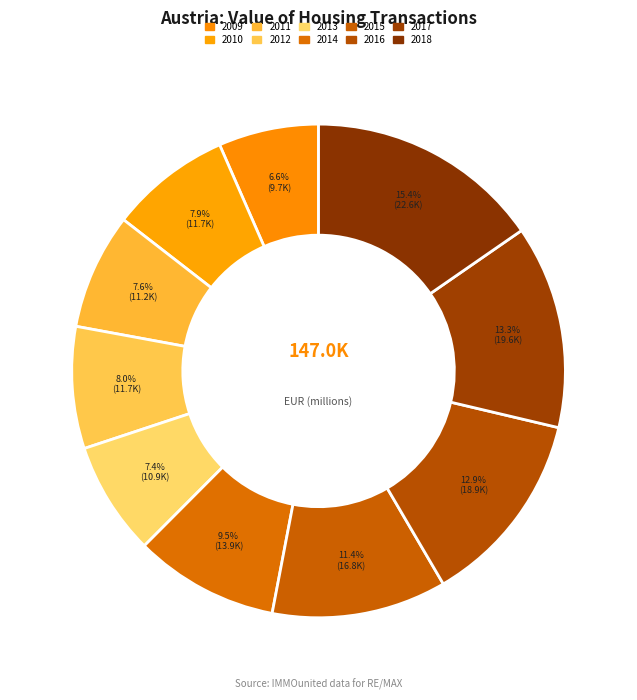

How many slices are in this pie chart?

10